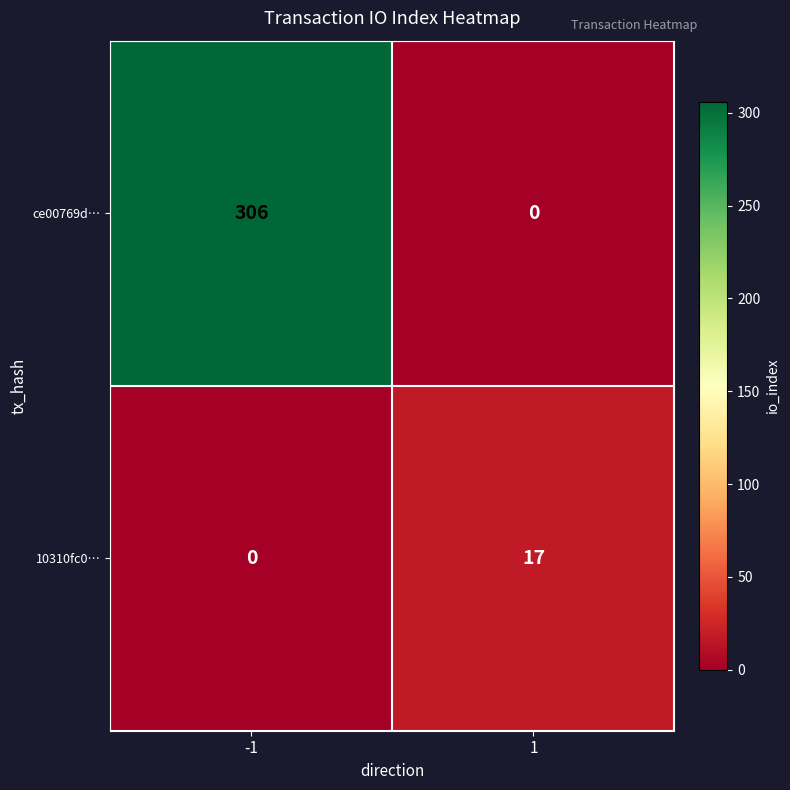

What value does the 10310fc0… series have at 1?

17